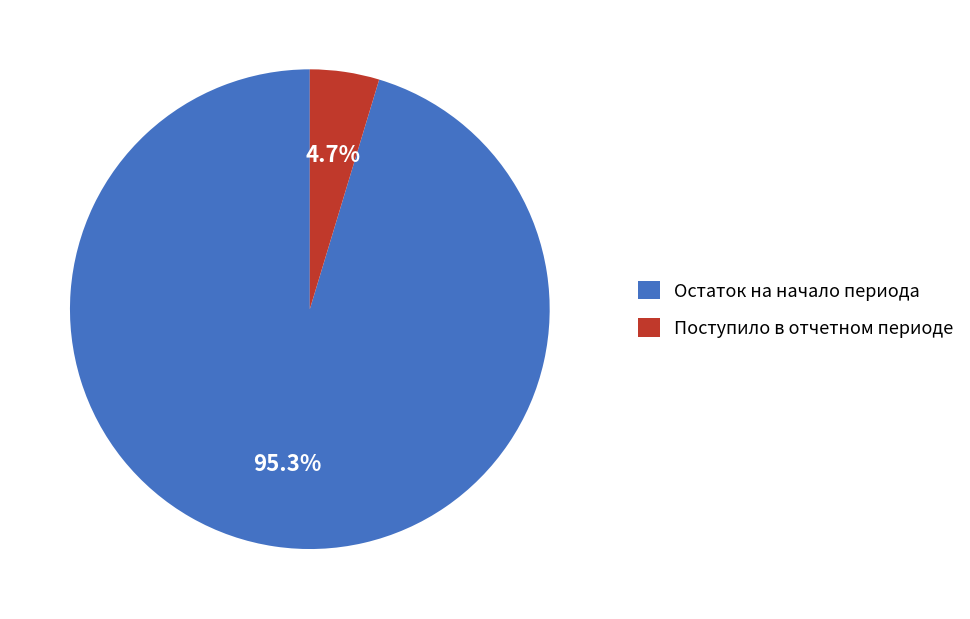

What is the largest slice in the pie chart?

Остаток на начало периода